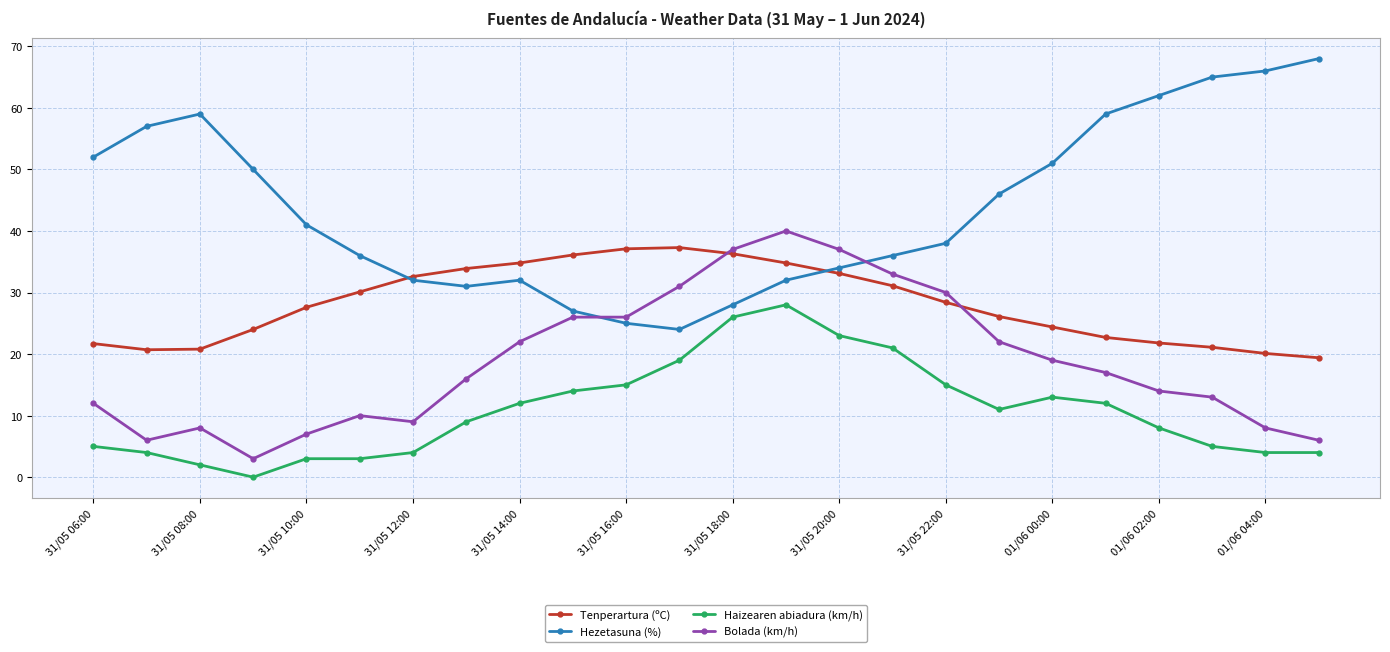

What are all the series names shown in the legend?

Tenperartura (ºC), Hezetasuna (%), Haizearen abiadura (km/h), Bolada (km/h)